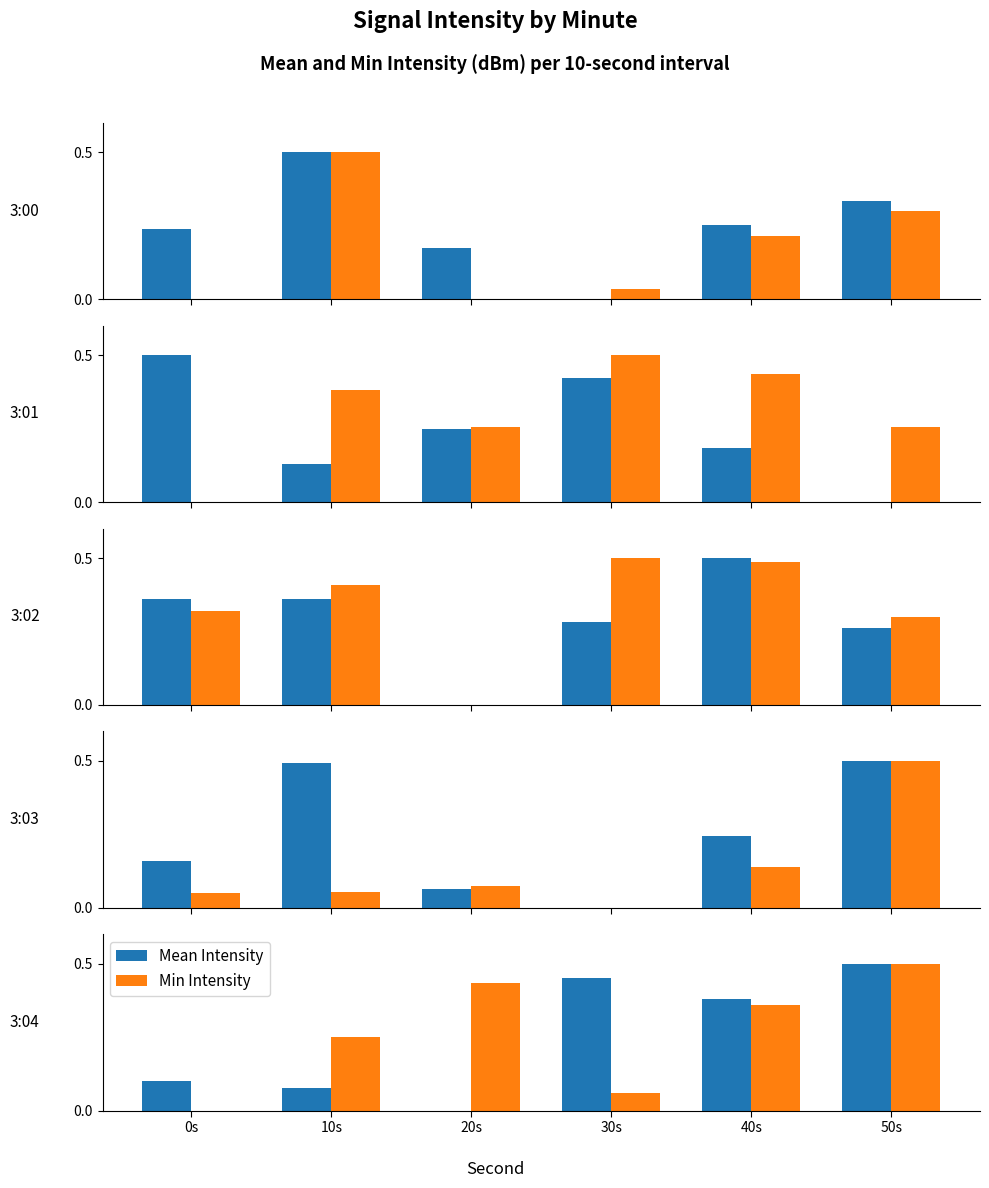

The value of Min Intensity at 50s is 0.5. True or false?

True